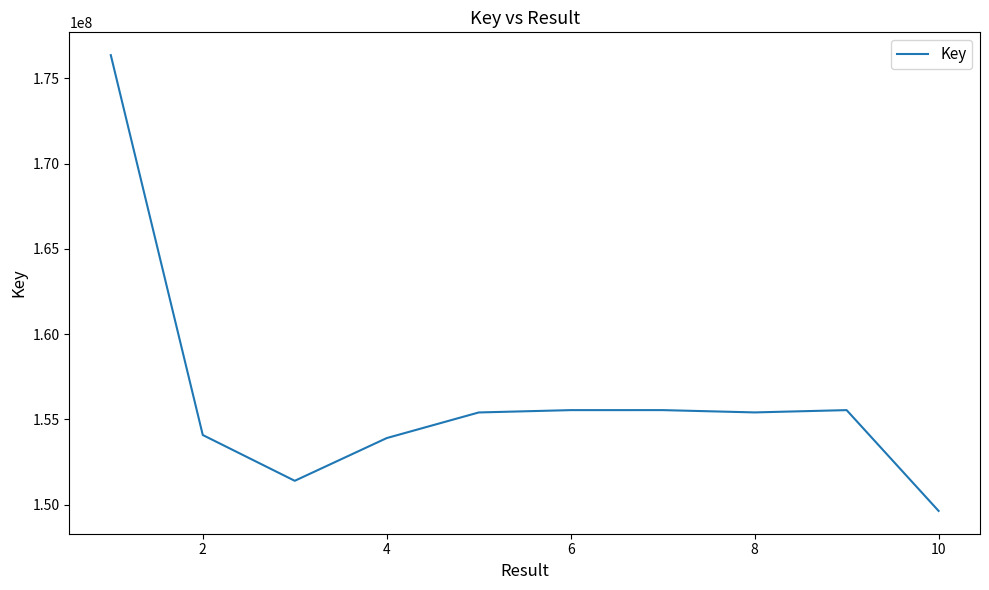

What is the greatest value displayed?

176364089